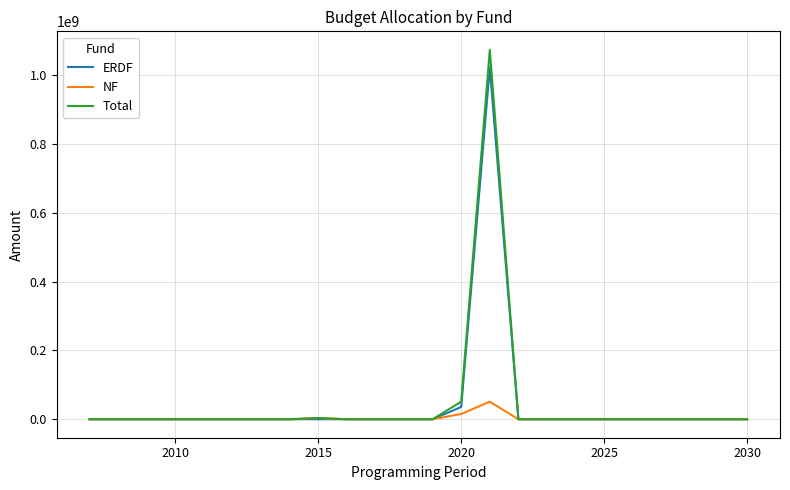

Which series has the largest range (max minus min)?

Total